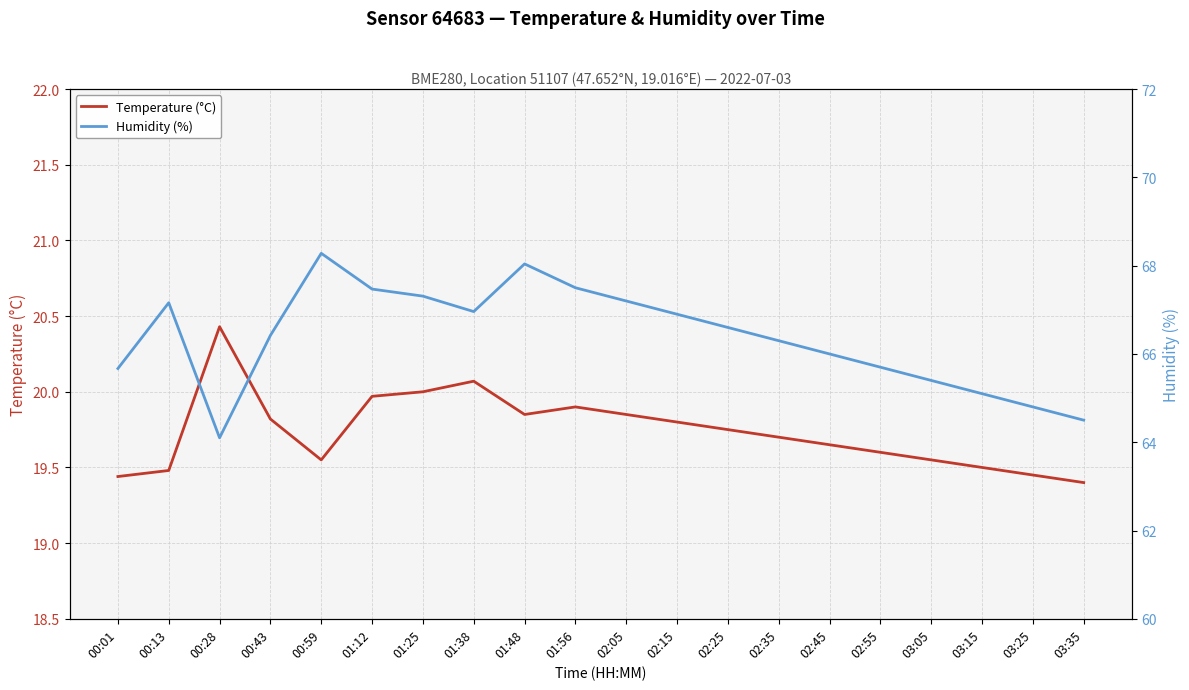

What is the maximum value for Humidity (%)?

68.3